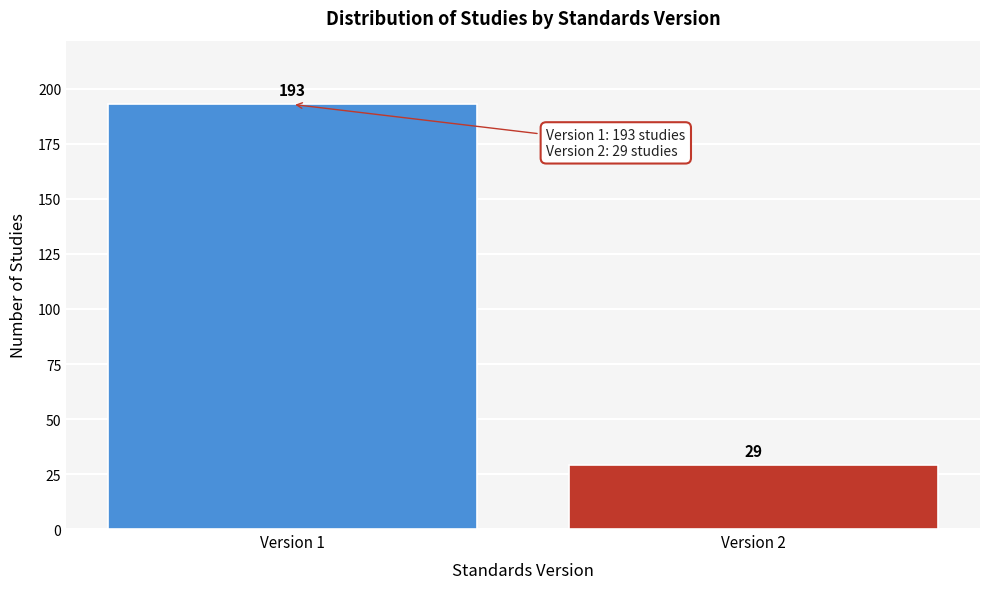

Reading right to left, extract all data points from this chart.

29	193